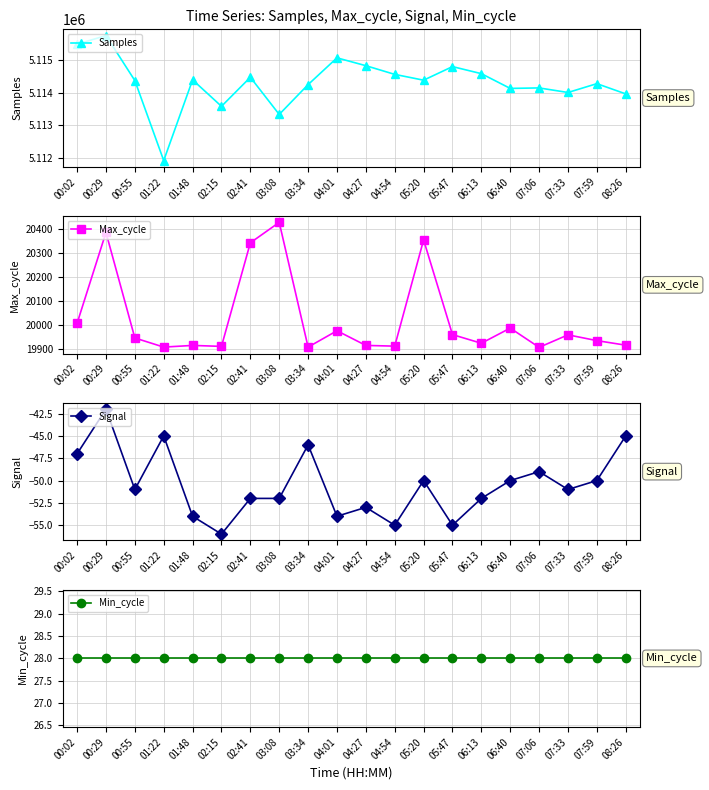

What is the minimum value shown in the chart?

-56